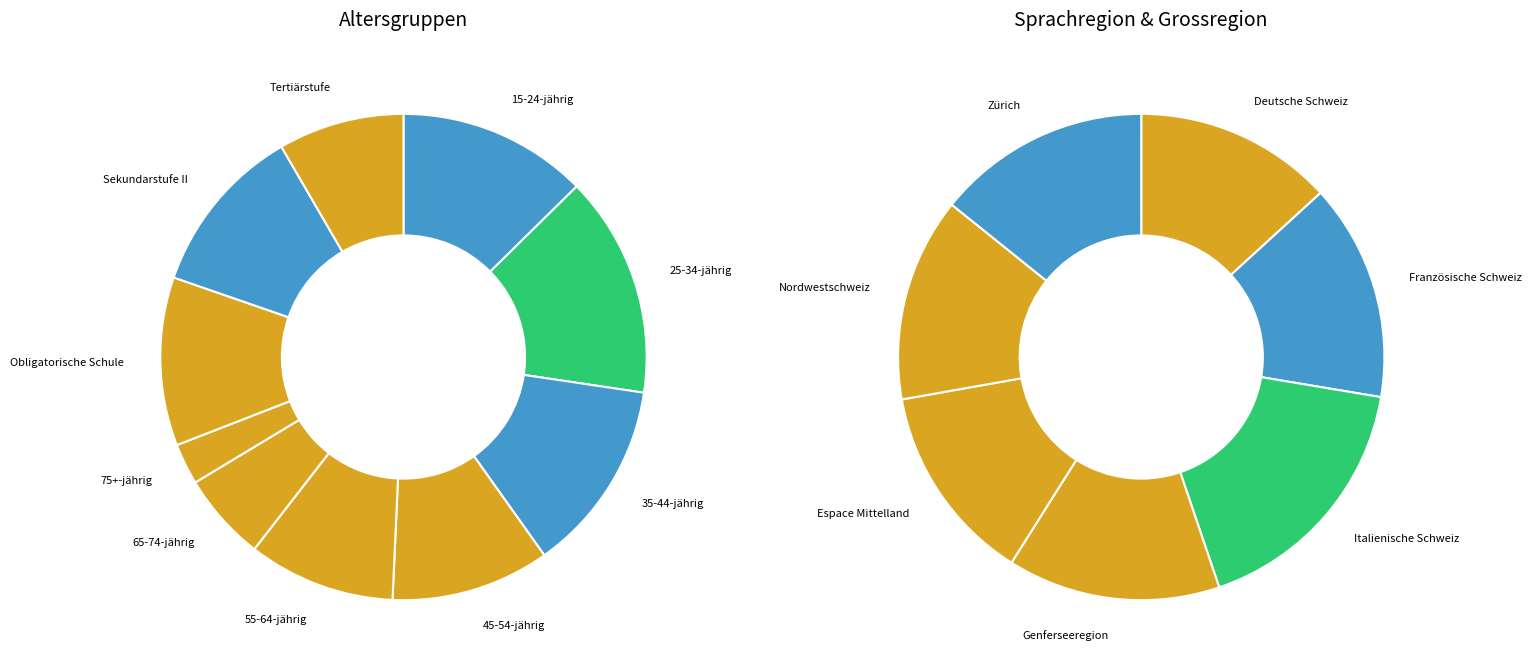

Count the number of slices in the pie.

17